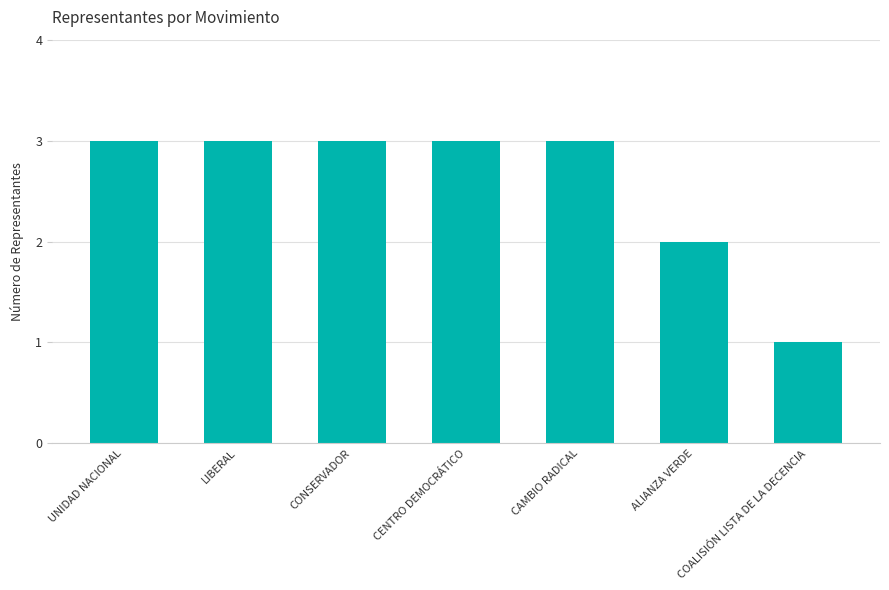

Are the bars grouped side by side (vs. stacked)?

No